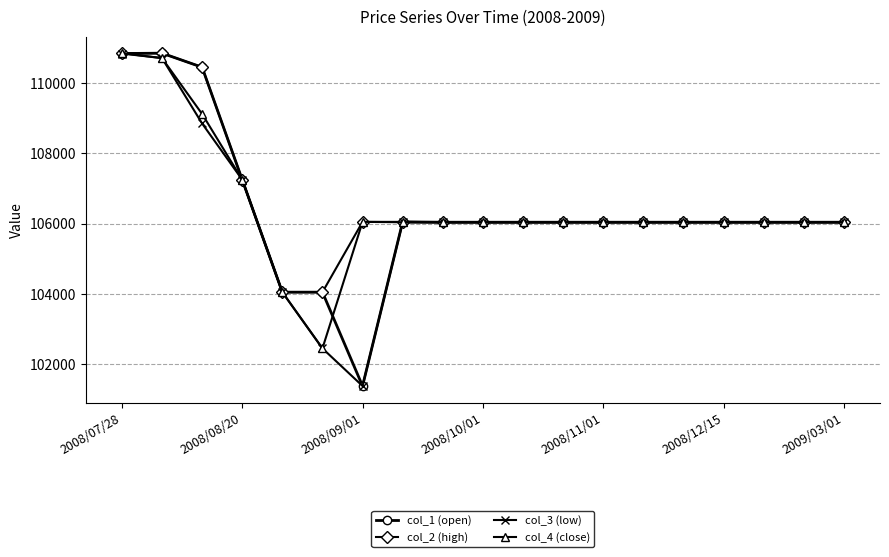

What is the value of the col_1 (open) point at the 3rd from the left?

110450